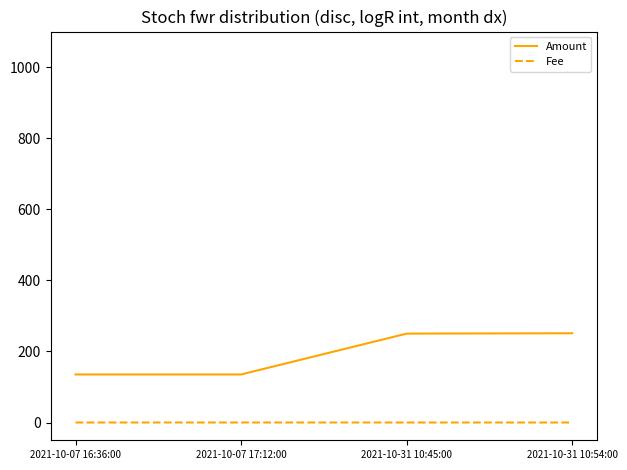

How many lines are shown in the chart?

2